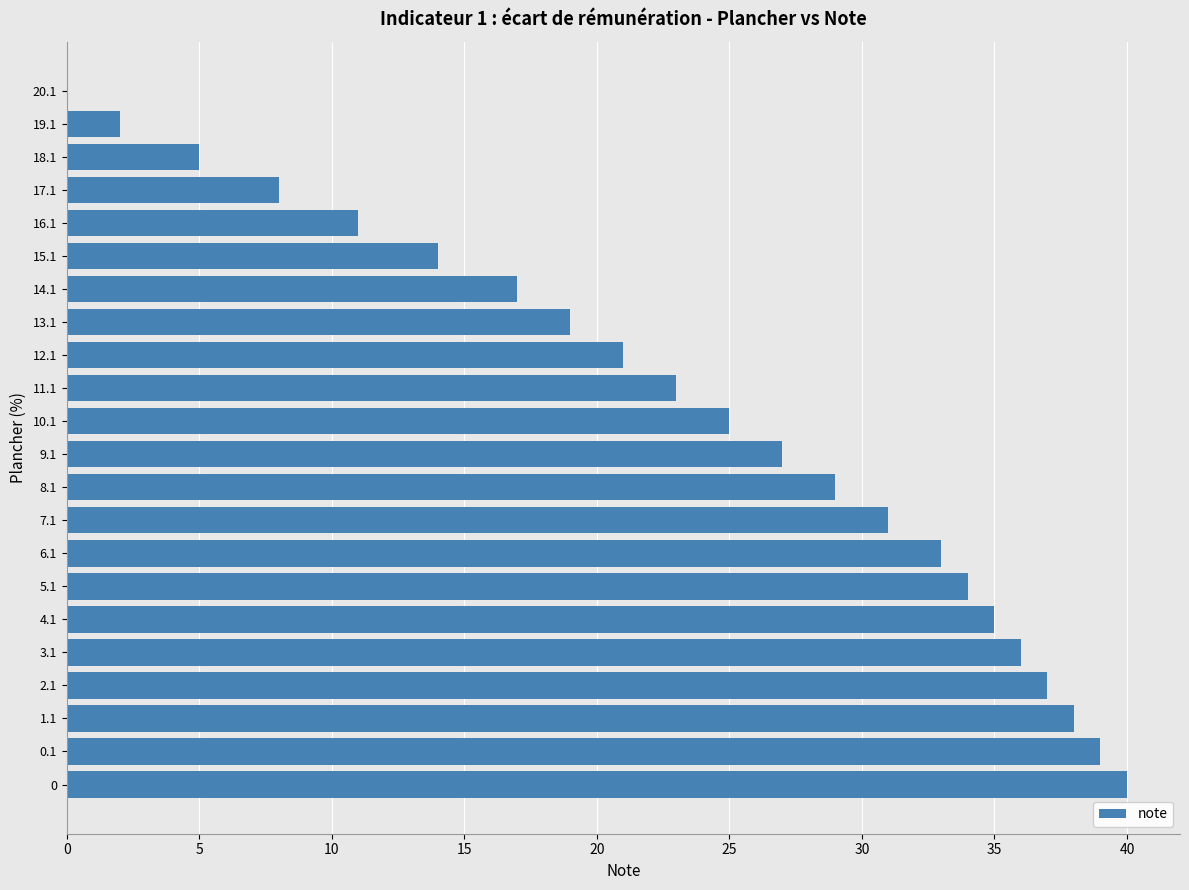

How many series are shown in this chart?

1